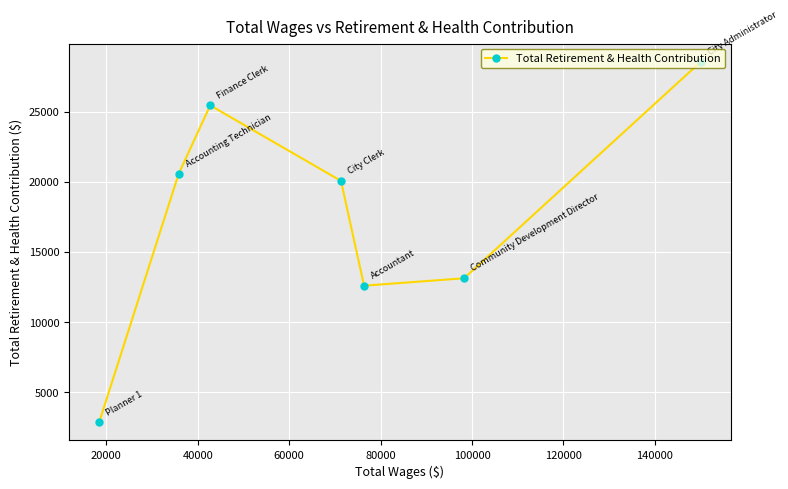

What is the difference between the maximum and minimum values?

25687